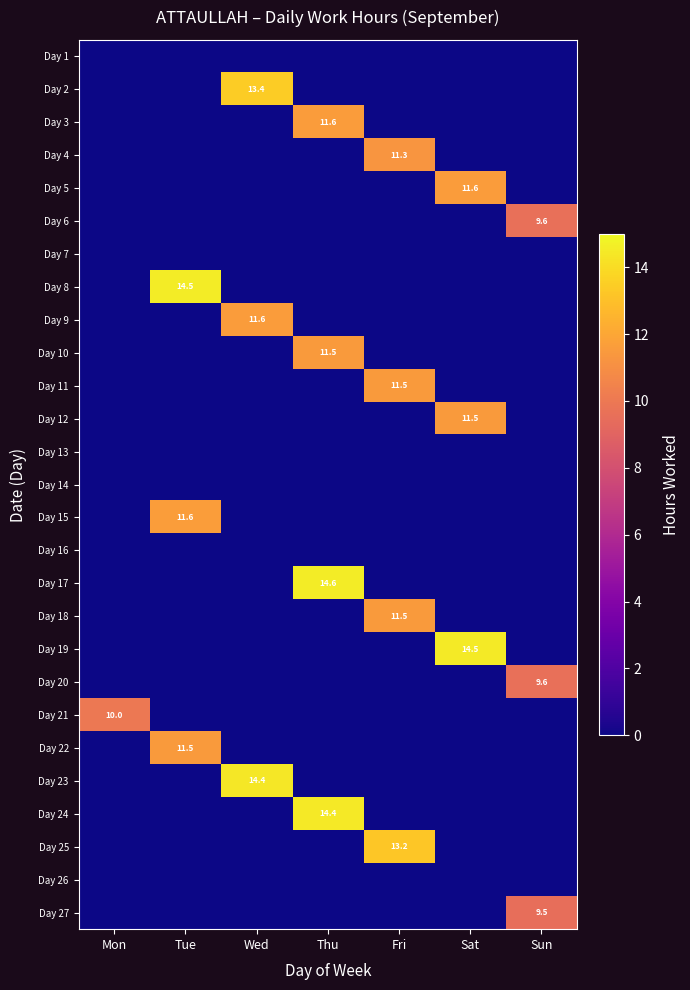

How many values in Day 24 are above zero?

1